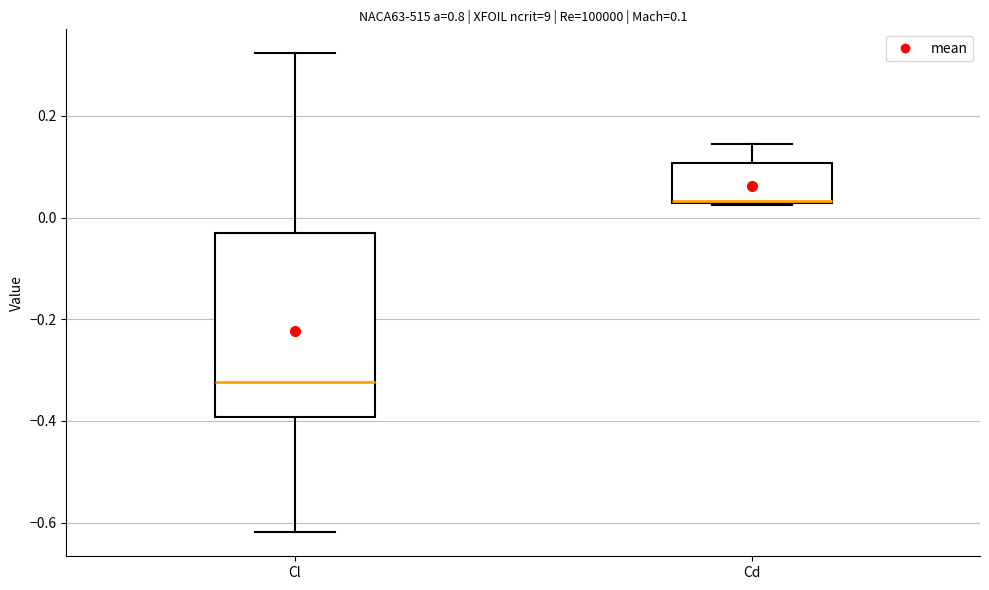

Which box is the tallest, from its lower edge to its upper edge?

Cl